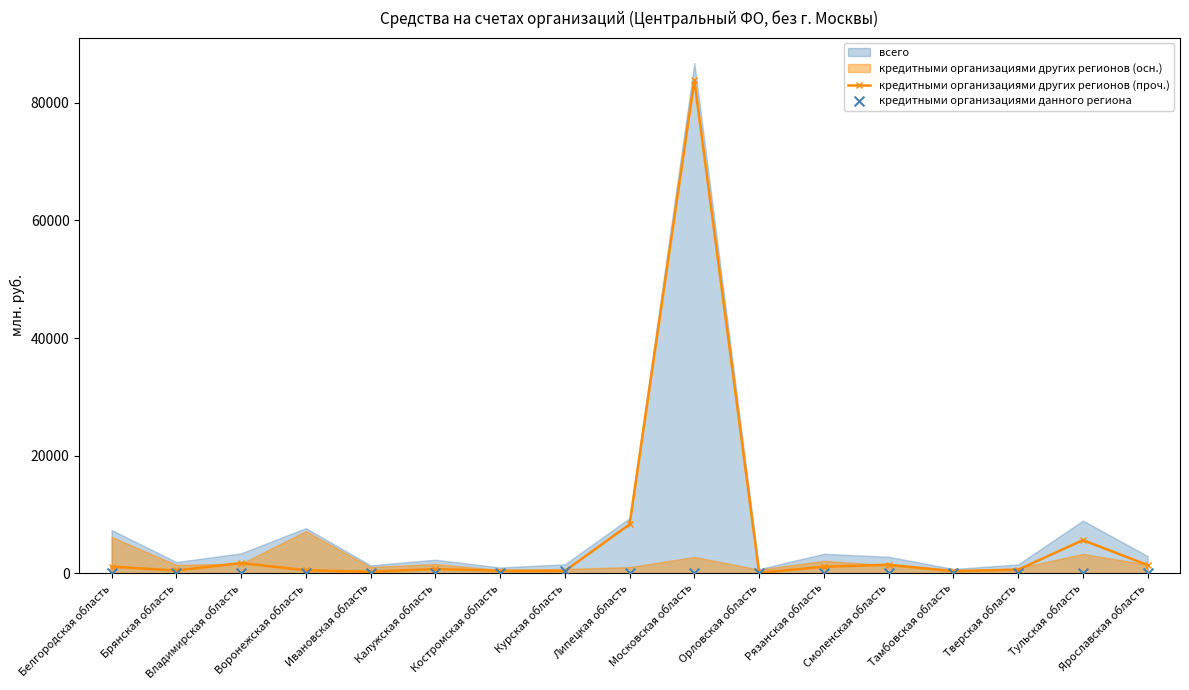

Which series contains the lowest Y value?

кредитными организациями данного региона